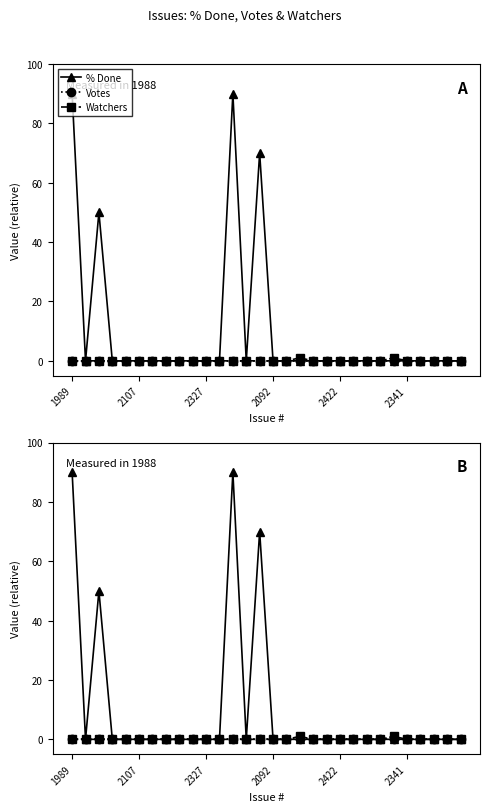

Which series has the largest total across all categories?

% Done